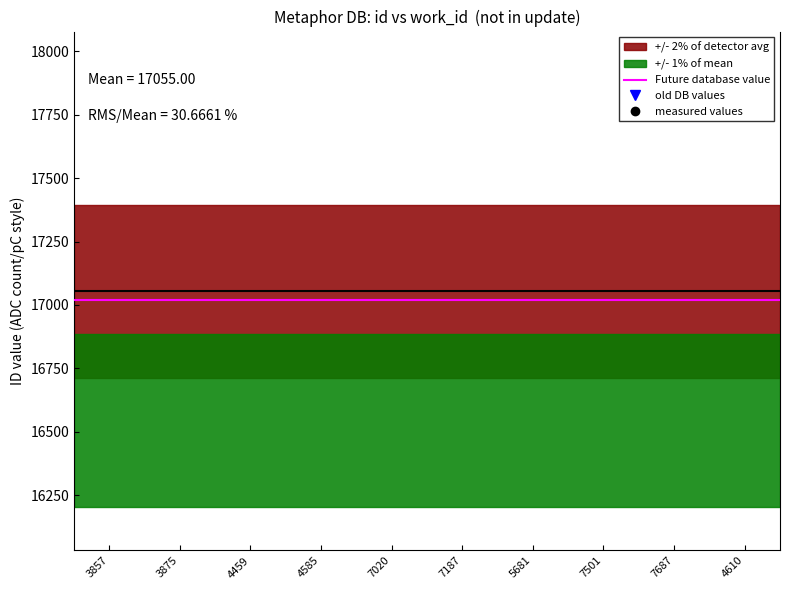

What is the label of the 4th point from the left?

4585